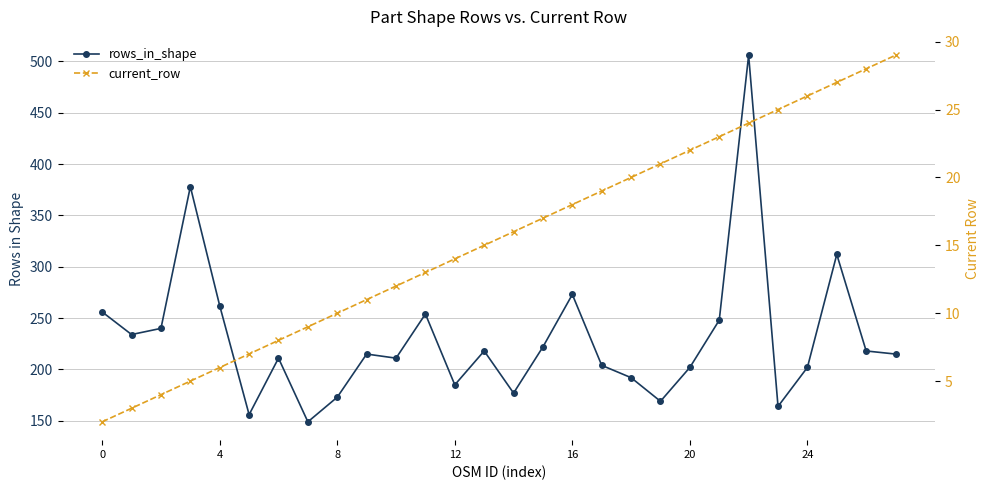

True or false: rows_in_shape and current_row intersect in this chart.

False